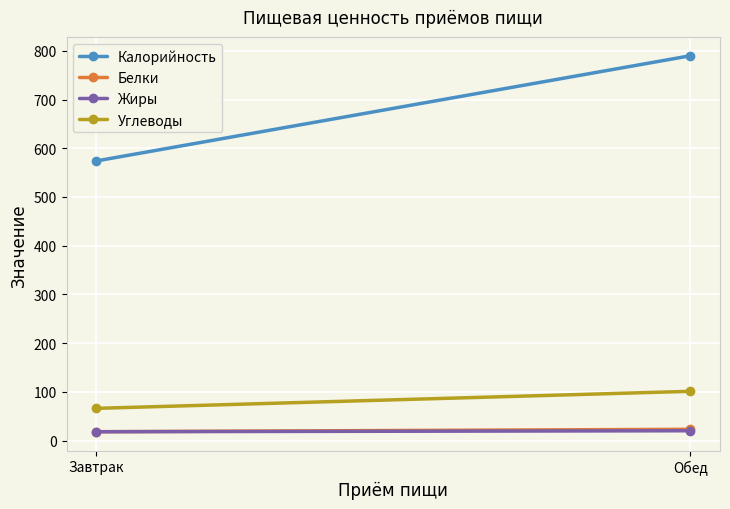

What is the value of the Белки point at the 1st from the left?

18